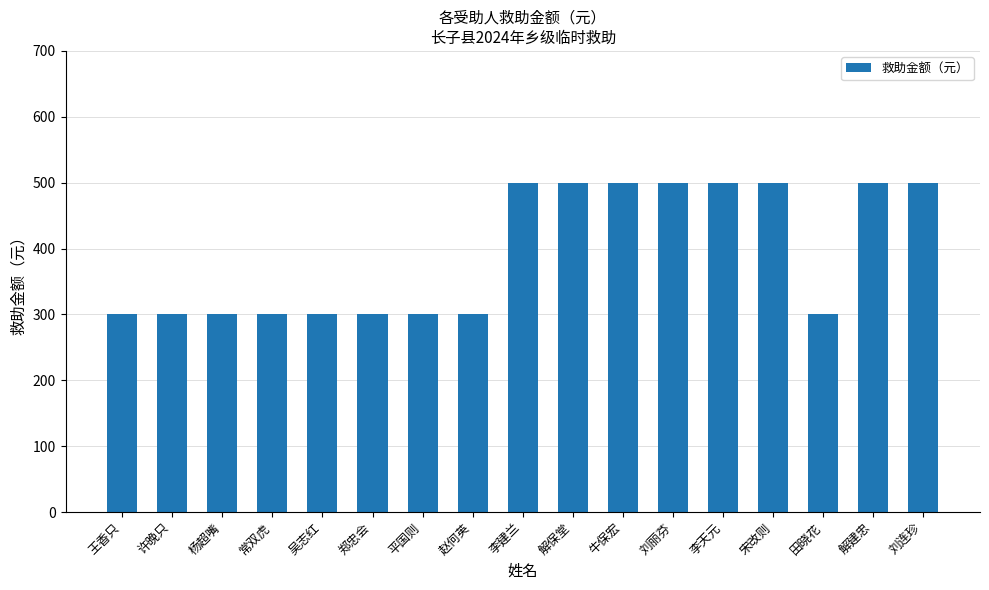

What is the smallest value displayed?

300